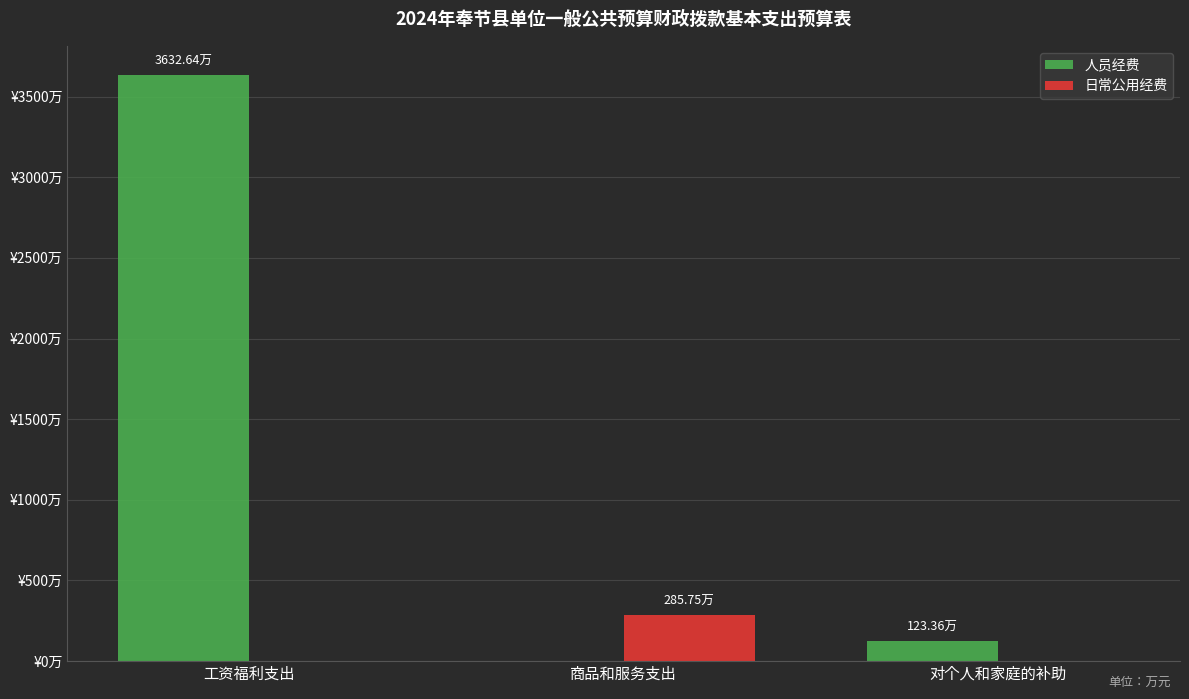

Does the chart contain stacked bars?

No